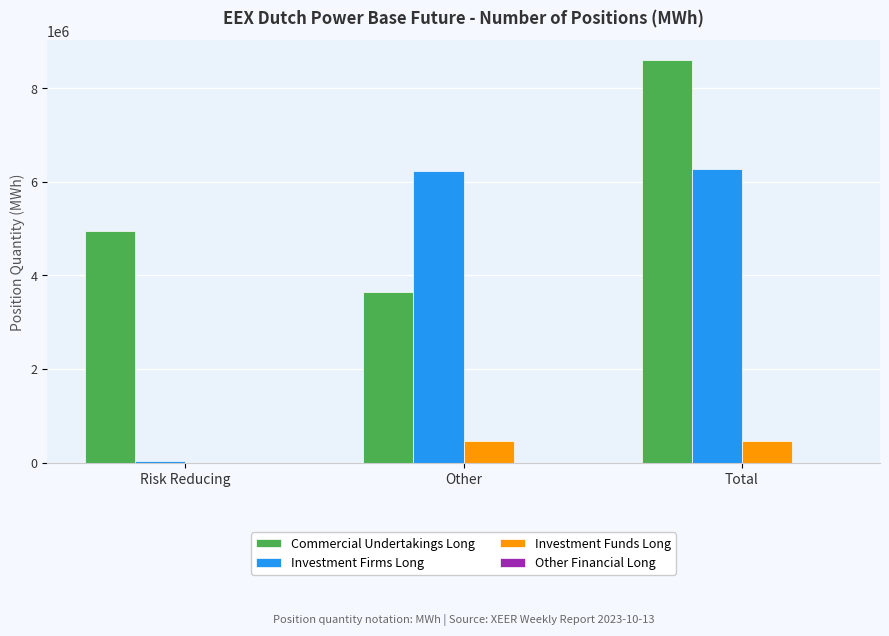

True or false: Investment Firms Long has a value of 8603860 at Other.

False